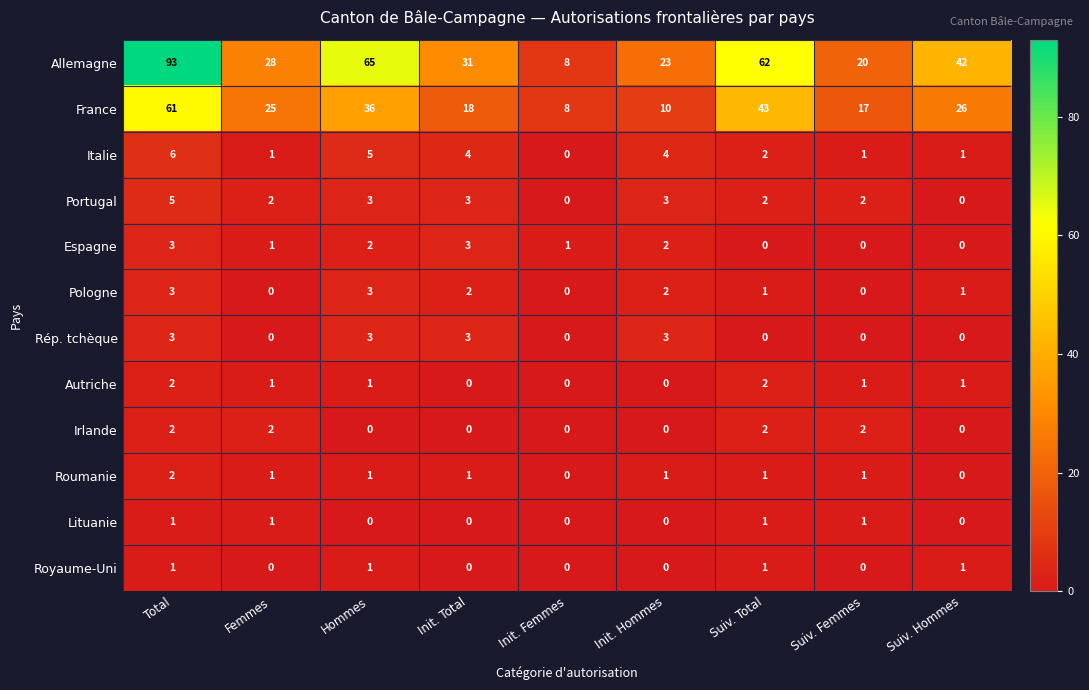

What is the difference between the maximum and minimum values in the Italie series?

6